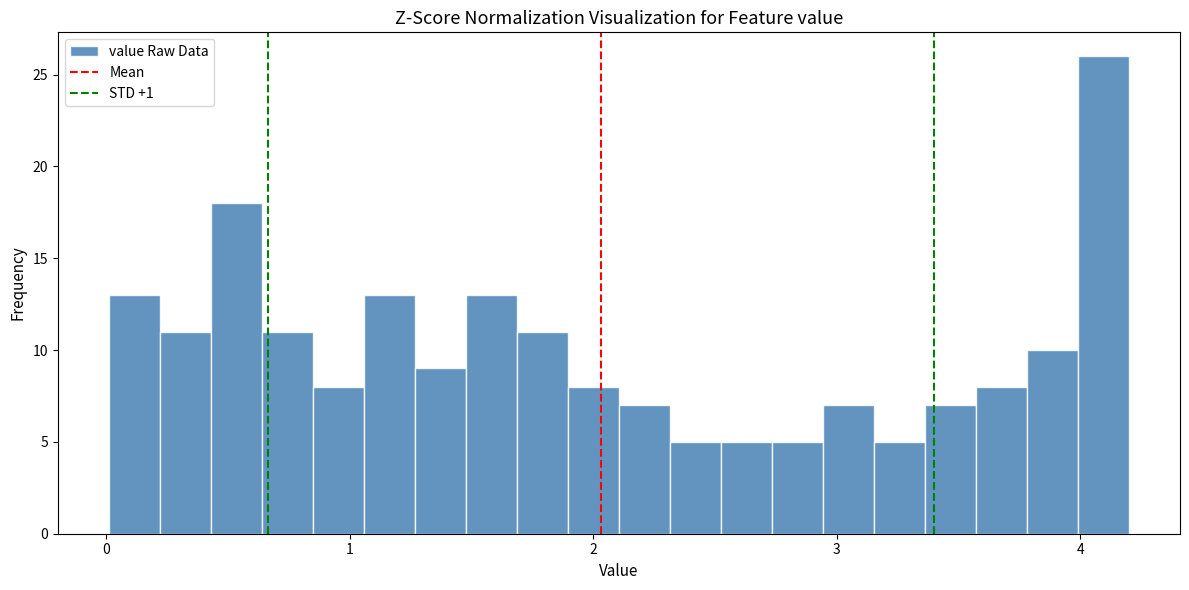

Read against the x-axis, roughly where is the centre of the tallest bar?

4.1